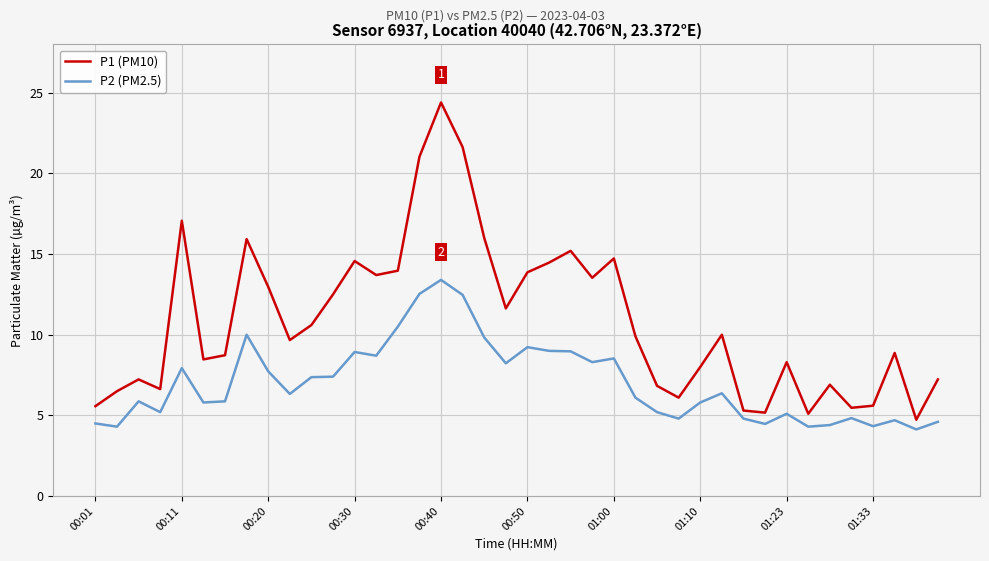

Which series has the largest total across all categories?

P1 (PM10)